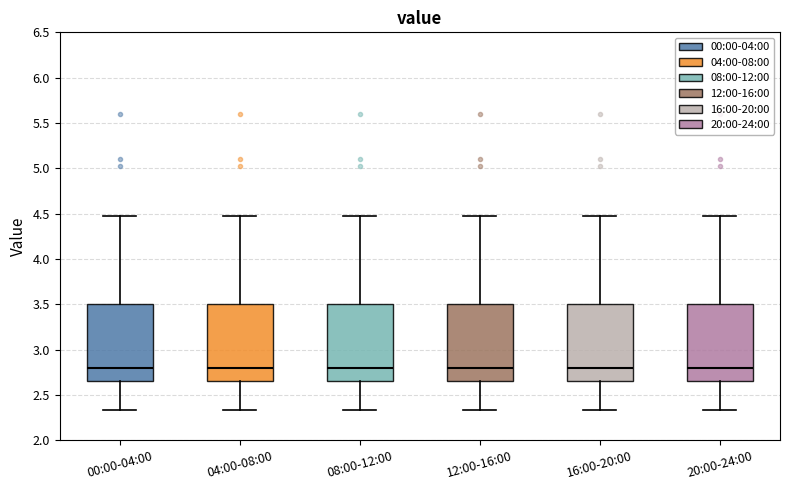

Where does the lower whisker of the box for 20:00-24:00 end on the y-axis? The values are not printed on the chart, so give them approximately, as read against the axis.

2.35